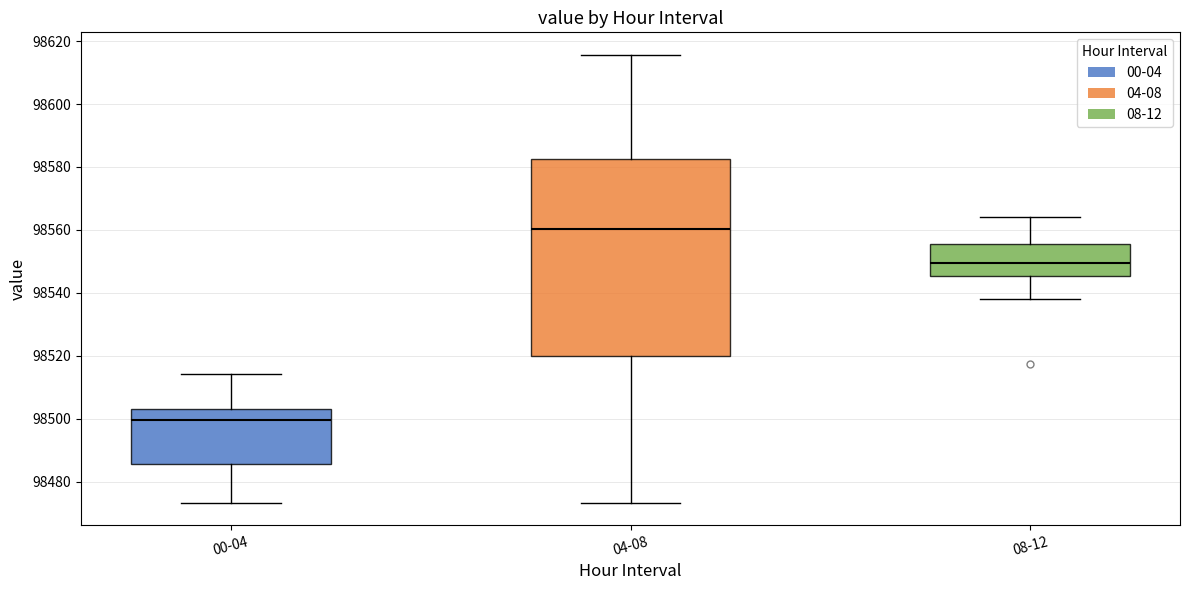

Reading left to right, read every box against the y-axis: the position of its median line, the range the box covers, and the ends of its whiskers. The values are not printed on the chart, so give them approximately, as read against the axis.

00-04: median 98500, box 98486 to 98504, whiskers 98474 to 98514
04-08: median 98560, box 98520 to 98582, whiskers 98474 to 98616
08-12: median 98550, box 98546 to 98556, whiskers 98538 to 98564